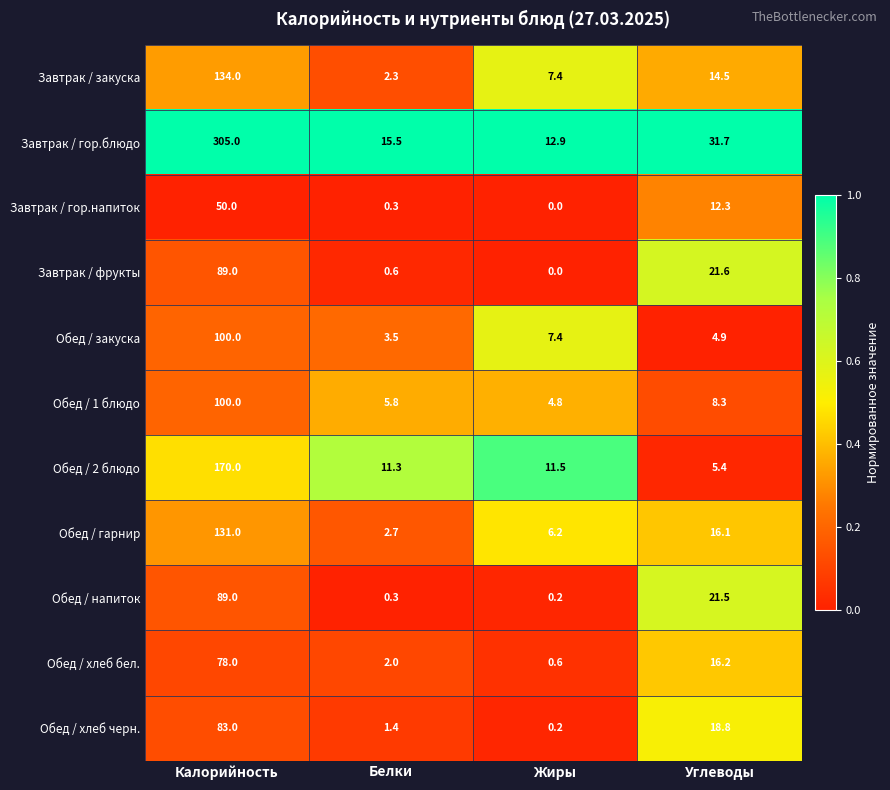

What is the difference between the maximum and second lowest values in the Завтрак / гор.блюдо series?

289.5